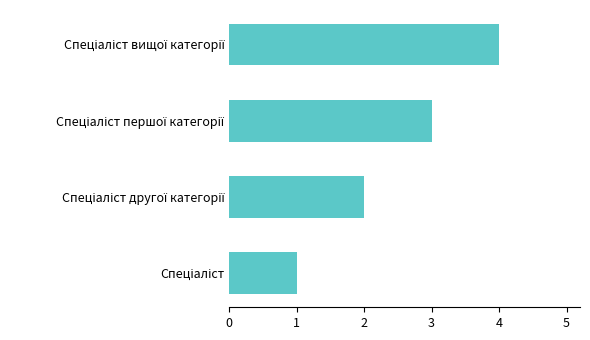

How many values are between 2 and 4?

3